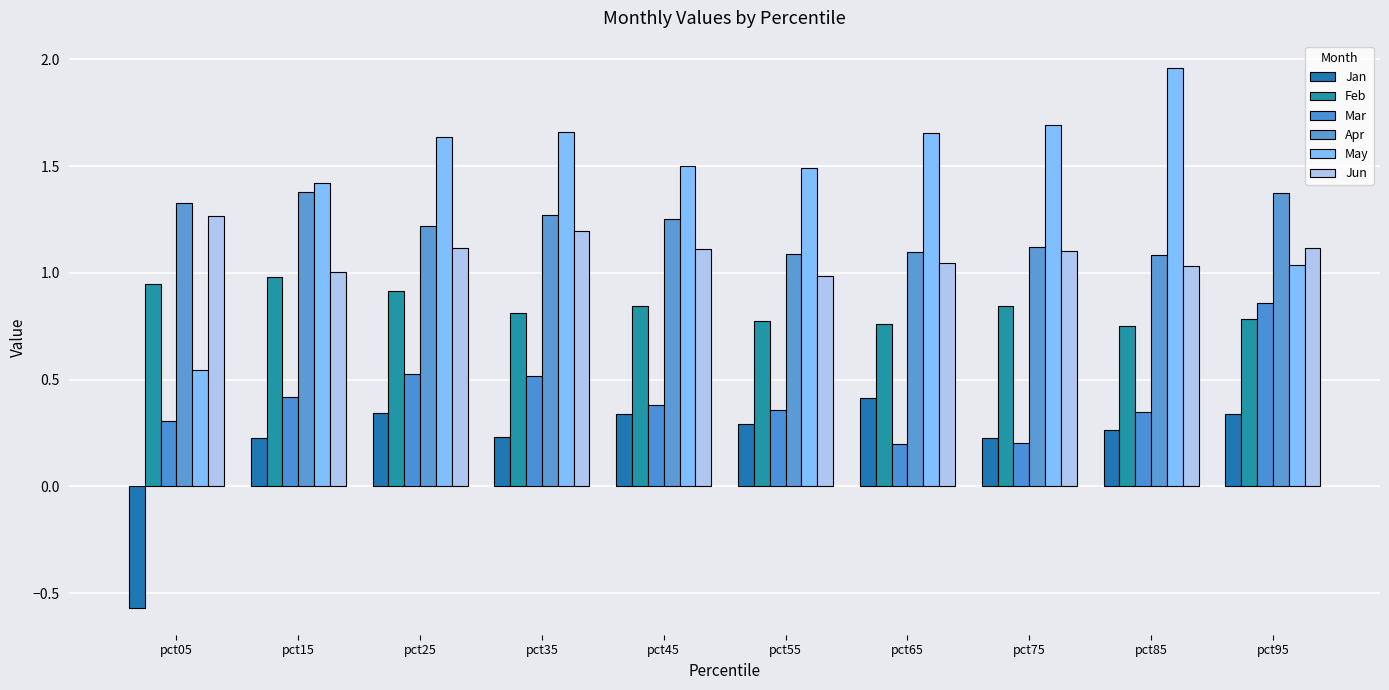

Reading left to right, transcribe all the data shown in this chart.

Jan: pct05=-0.6	pct15=0.2	pct25=0.3	pct35=0.2	pct45=0.3	pct55=0.3	pct65=0.4	pct75=0.2	pct85=0.3	pct95=0.3
Feb: pct05=0.9	pct15=1.0	pct25=0.9	pct35=0.8	pct45=0.8	pct55=0.8	pct65=0.8	pct75=0.8	pct85=0.8	pct95=0.8
Mar: pct05=0.3	pct15=0.4	pct25=0.5	pct35=0.5	pct45=0.4	pct55=0.4	pct65=0.2	pct75=0.2	pct85=0.3	pct95=0.9
Apr: pct05=1.3	pct15=1.4	pct25=1.2	pct35=1.3	pct45=1.3	pct55=1.1	pct65=1.1	pct75=1.1	pct85=1.1	pct95=1.4
May: pct05=0.5	pct15=1.4	pct25=1.6	pct35=1.7	pct45=1.5	pct55=1.5	pct65=1.7	pct75=1.7	pct85=2.0	pct95=1.0
Jun: pct05=1.3	pct15=1.0	pct25=1.1	pct35=1.2	pct45=1.1	pct55=1.0	pct65=1.0	pct75=1.1	pct85=1.0	pct95=1.1